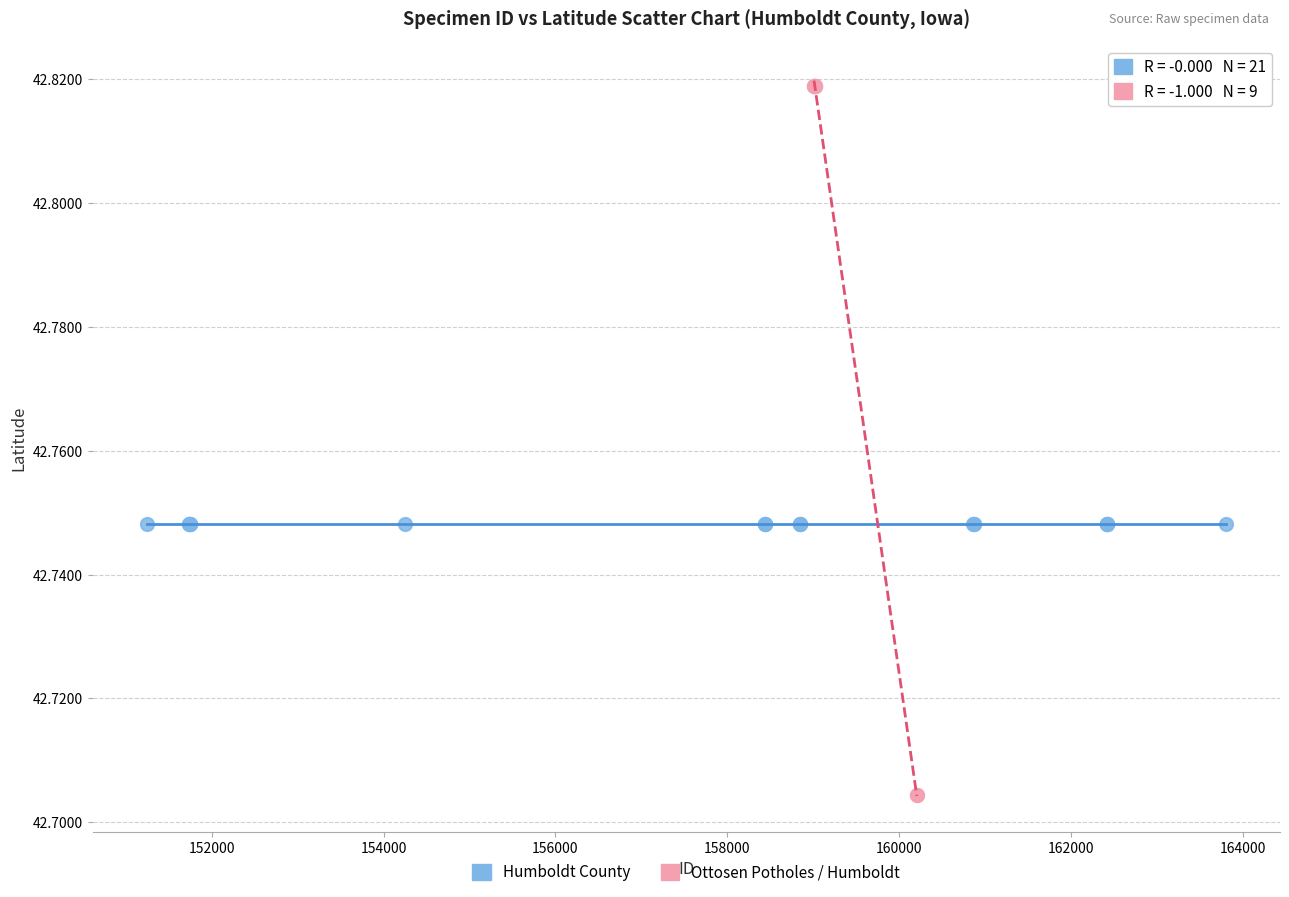

Which series contains the highest Y value?

Ottosen Potholes / Humboldt